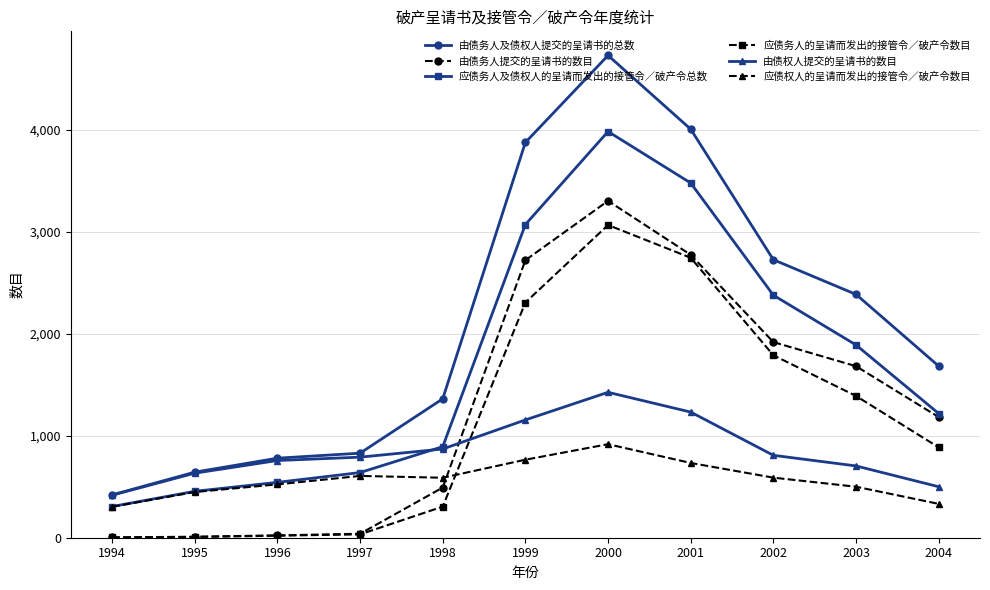

What is the sum of all 由债权人提交的呈请书的数目 values?

9292